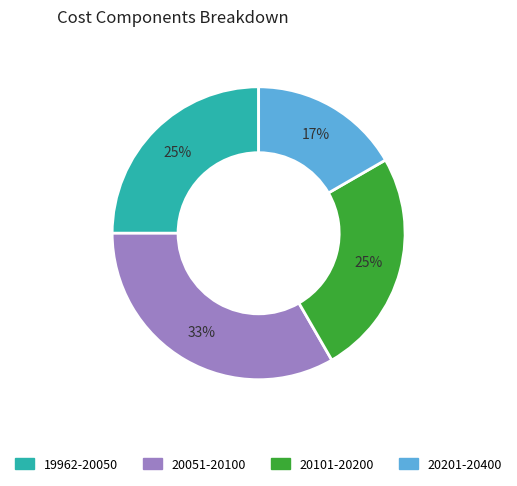

What percentage is the 20051-20100 slice, to the nearest percent?

33%